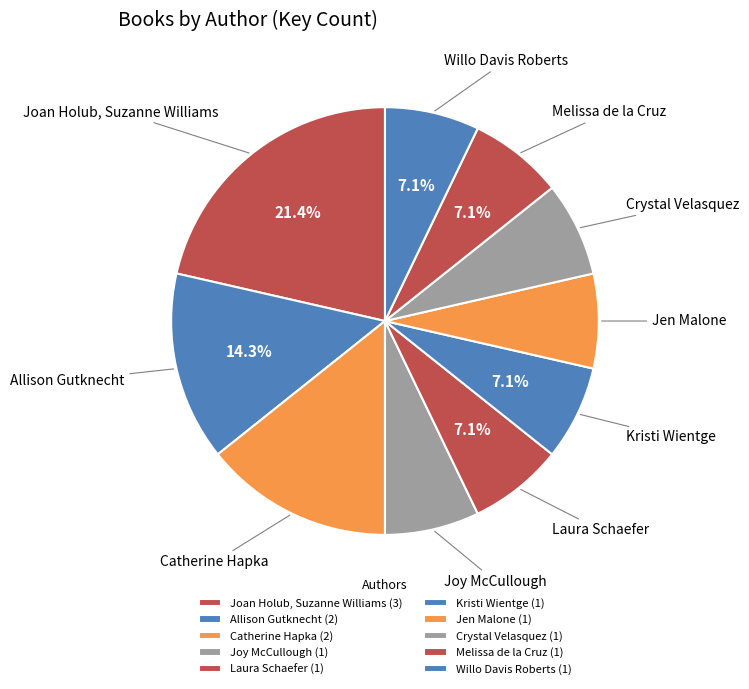

To the nearest percent, what is the average slice percentage?

10%